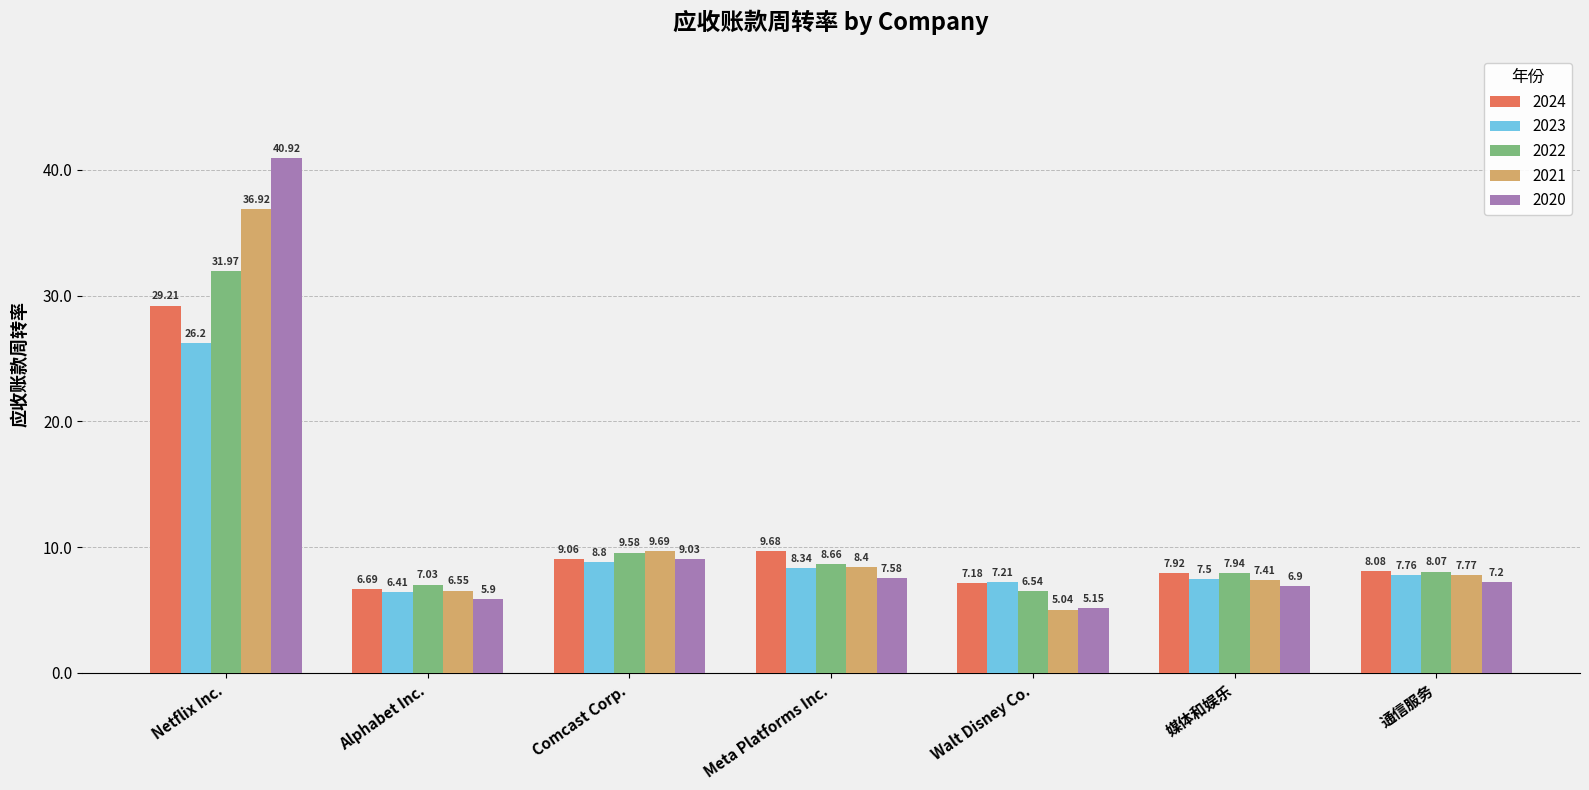

What is the difference between the maximum and minimum values in the 2021 series?

31.9